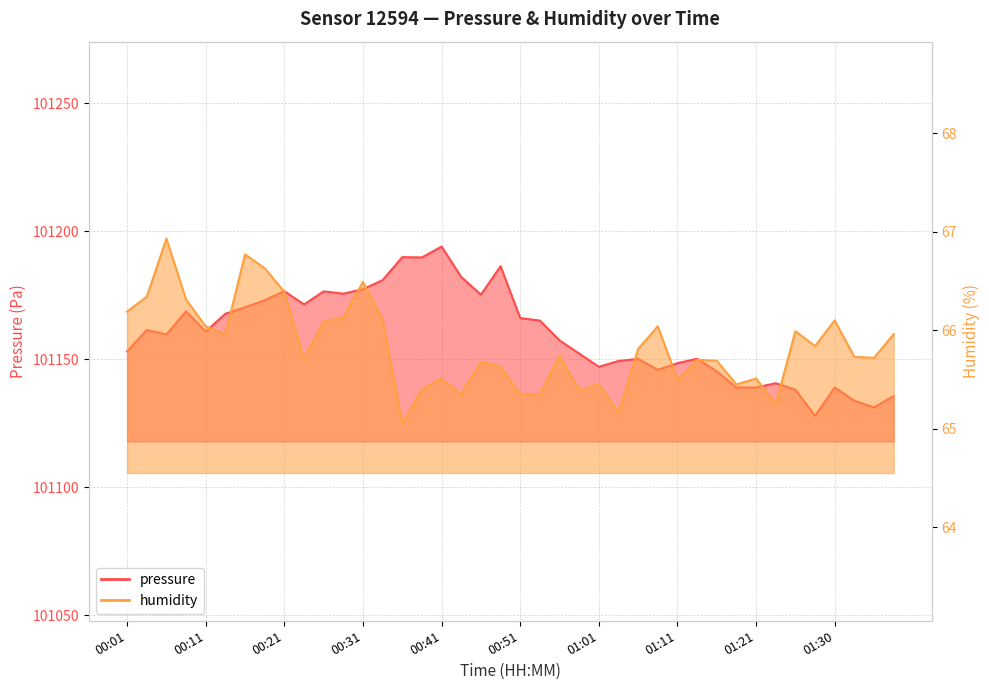

Is it true that humidity equals 109.8 at 00:18?

False